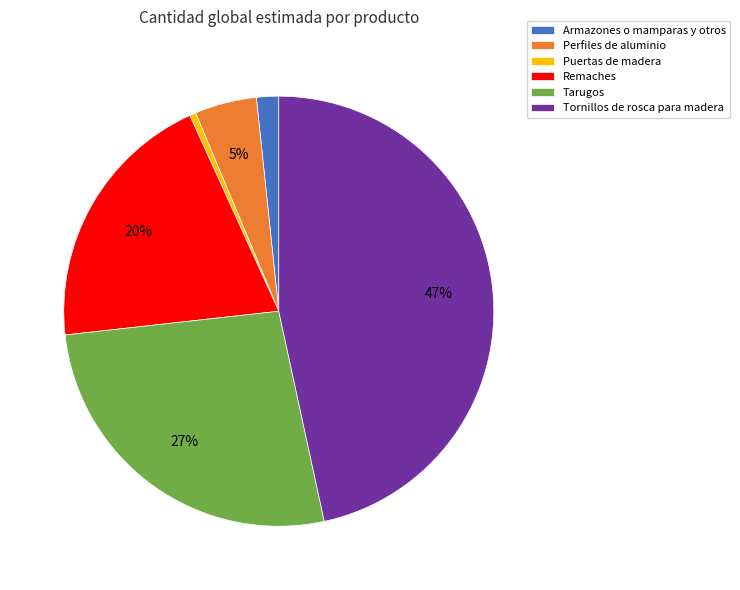

Which has a higher value, Perfiles de aluminio or Remaches?

Remaches